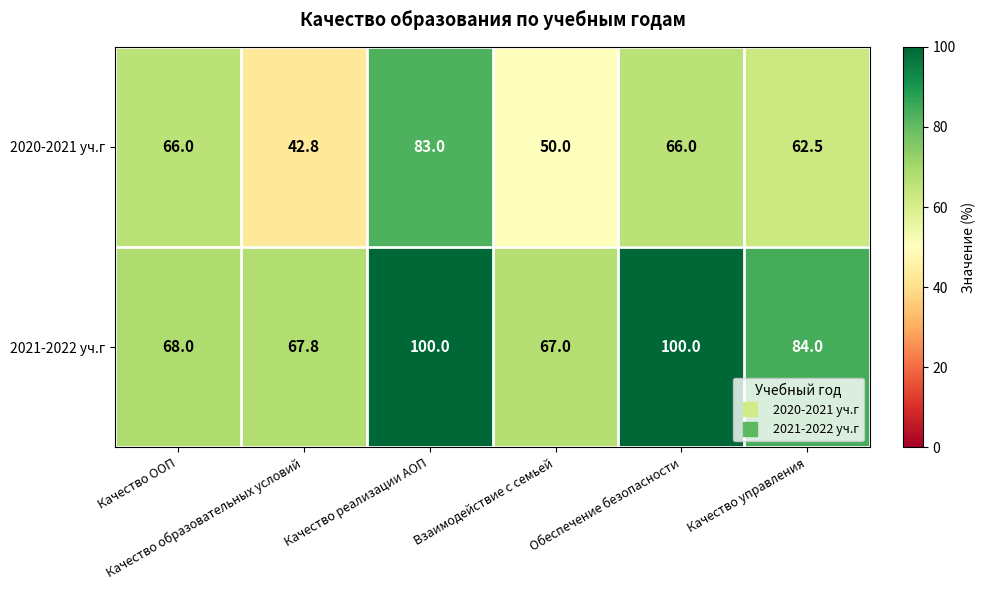

What is the smallest value displayed?

42.8